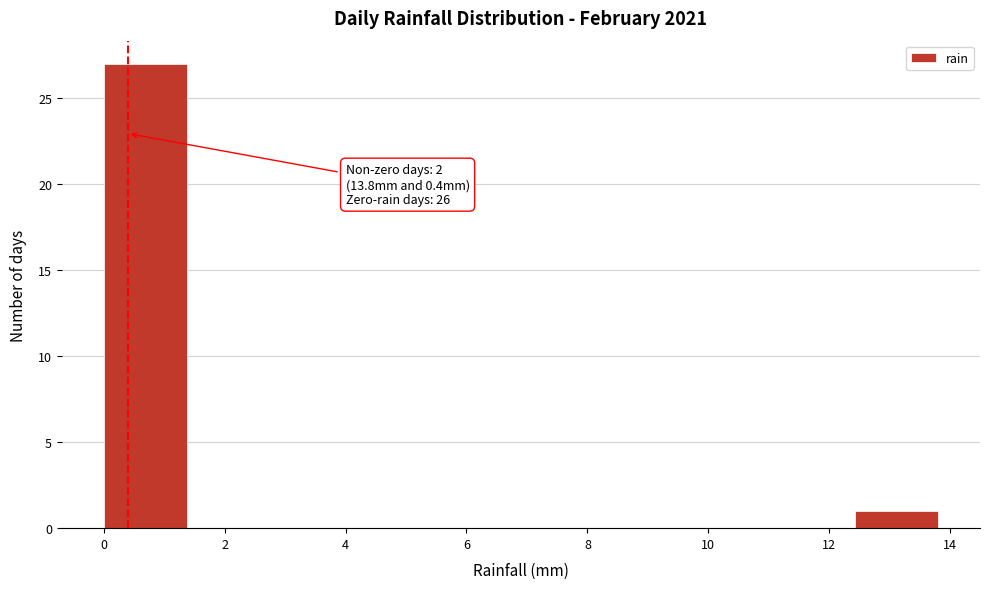

Which range on the x-axis has the tallest bar?

0.00 to 1.38